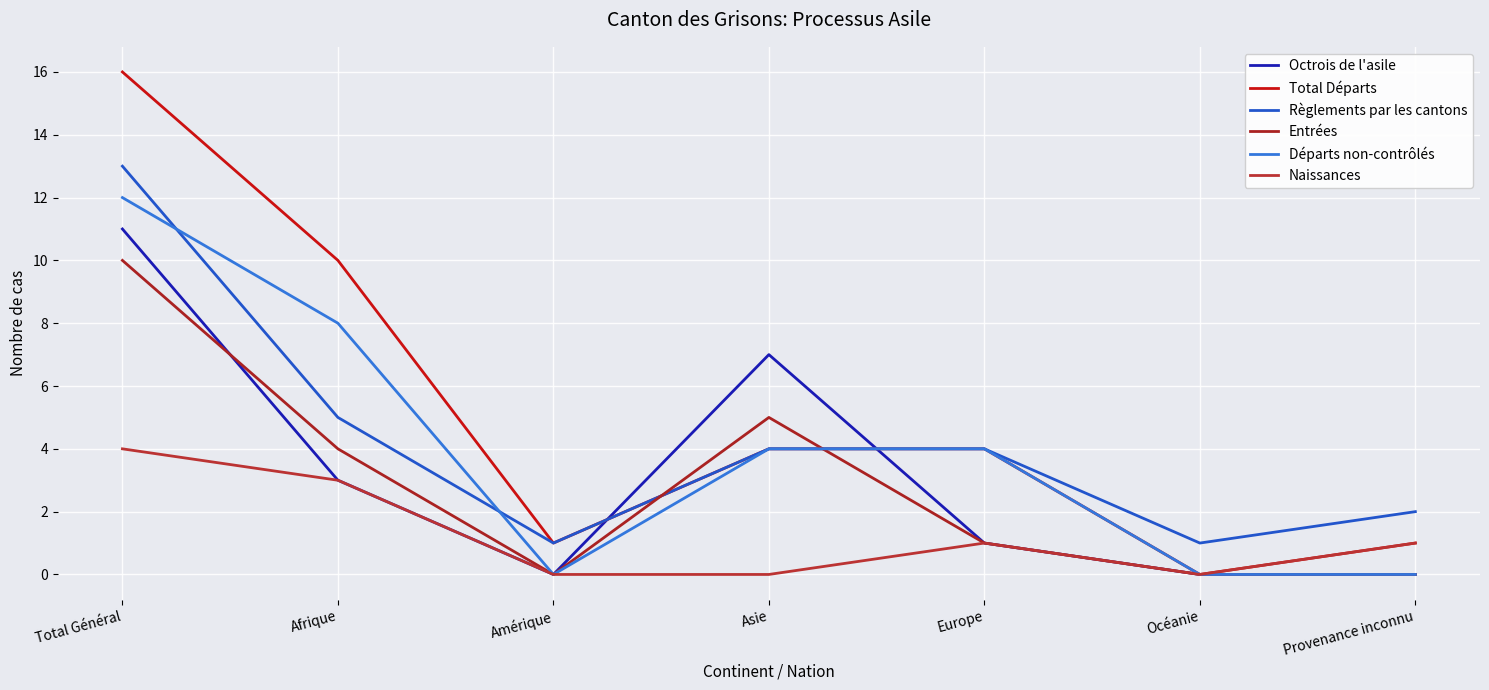

What position from the left is Afrique?

2